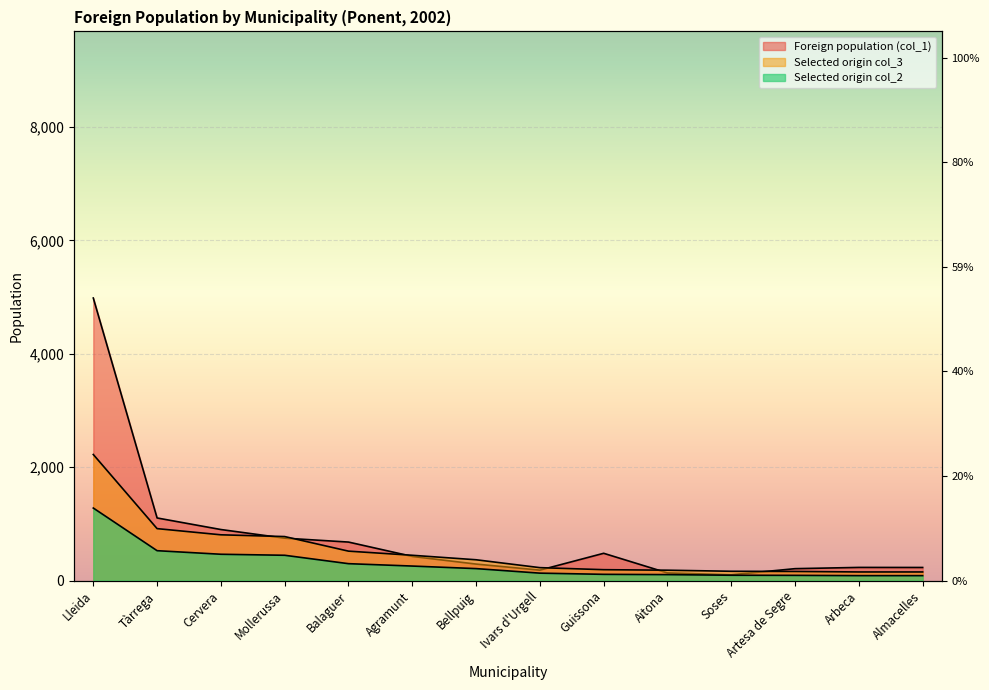

Reading left to right, what are all the values shown in this chart?

Foreign population (col_1): Lleida=4983	Tàrrega=1105	Cervera=901	Mollerussa=749	Balaguer=680	Agramunt=427	Bellpuig=292	Ivars d'Urgell=185	Guissona=482	Aitona=136	Soses=103	Artesa de Segre=211	Arbeca=233	Almacelles=232
Selected origin col_2: Lleida=1280	Tàrrega=528	Cervera=465	Mollerussa=447	Balaguer=299	Agramunt=257	Bellpuig=212	Ivars d'Urgell=132	Guissona=111	Aitona=106	Soses=95	Artesa de Segre=93	Arbeca=88	Almacelles=88
Selected origin col_3: Lleida=2224	Tàrrega=917	Cervera=808	Mollerussa=777	Balaguer=520	Agramunt=447	Bellpuig=368	Ivars d'Urgell=229	Guissona=193	Aitona=184	Soses=165	Artesa de Segre=162	Arbeca=153	Almacelles=153